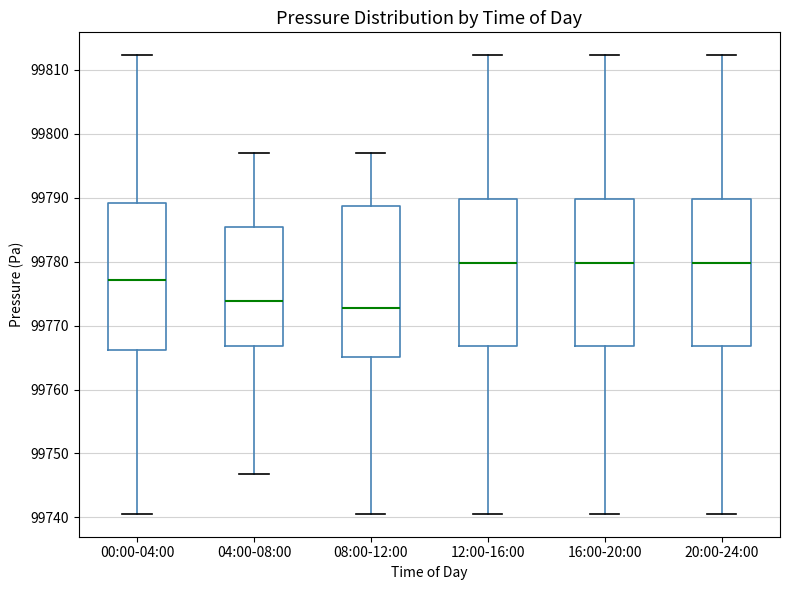

Reading left to right, read every box against the y-axis: the position of its median line, the range the box covers, and the ends of its whiskers. The values are not printed on the chart, so give them approximately, as read against the axis.

00:00-04:00: median 99777, box 99766 to 99789, whiskers 99741 to 99812
04:00-08:00: median 99774, box 99767 to 99785, whiskers 99747 to 99797
08:00-12:00: median 99773, box 99765 to 99789, whiskers 99741 to 99797
12:00-16:00: median 99780, box 99767 to 99790, whiskers 99741 to 99812
16:00-20:00: median 99780, box 99767 to 99790, whiskers 99741 to 99812
20:00-24:00: median 99780, box 99767 to 99790, whiskers 99741 to 99812